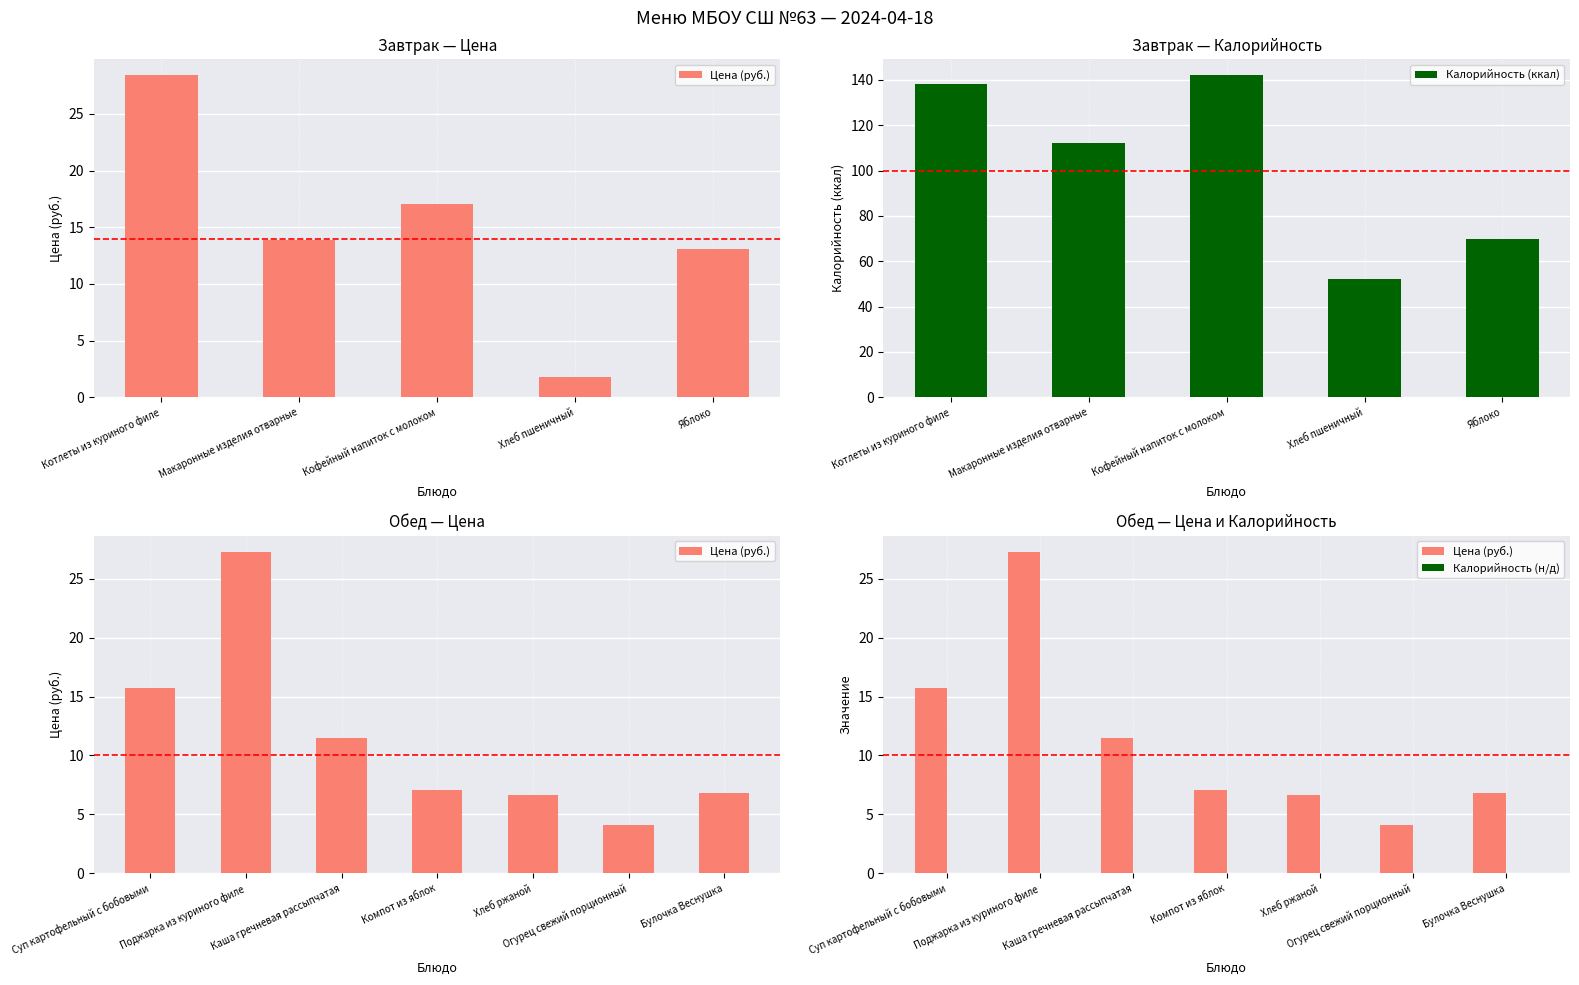

What is the sum of the Калорийность values at Каша гречневая рассыпчатая and Кофейный напиток с молоком?

142.0